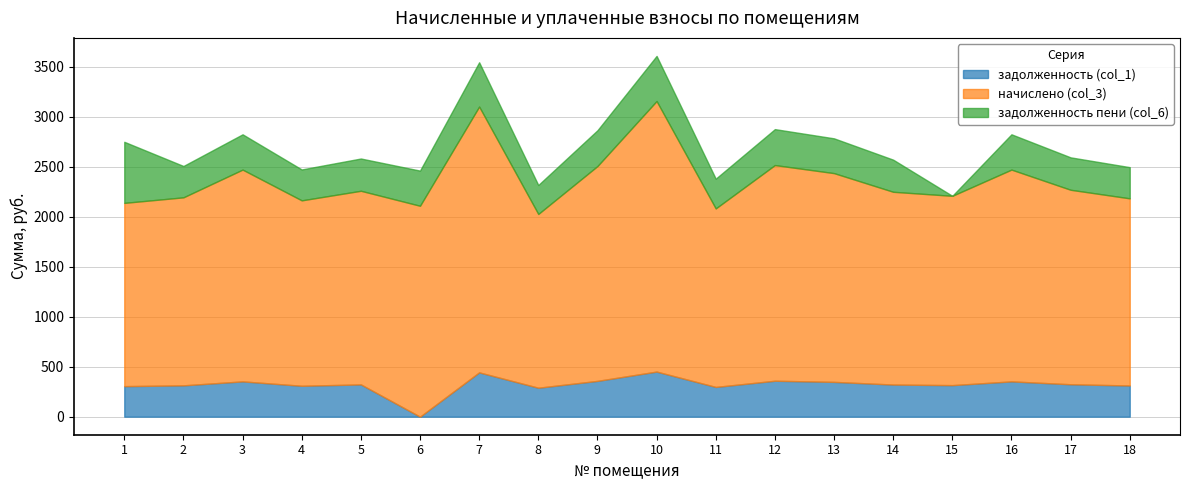

What is the spread (max minus min) of values at 5?

1612.8